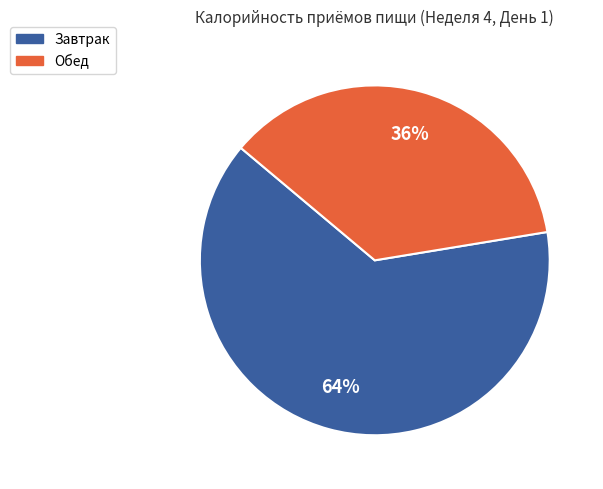

Is there any slice that represents more than half of the pie?

Yes